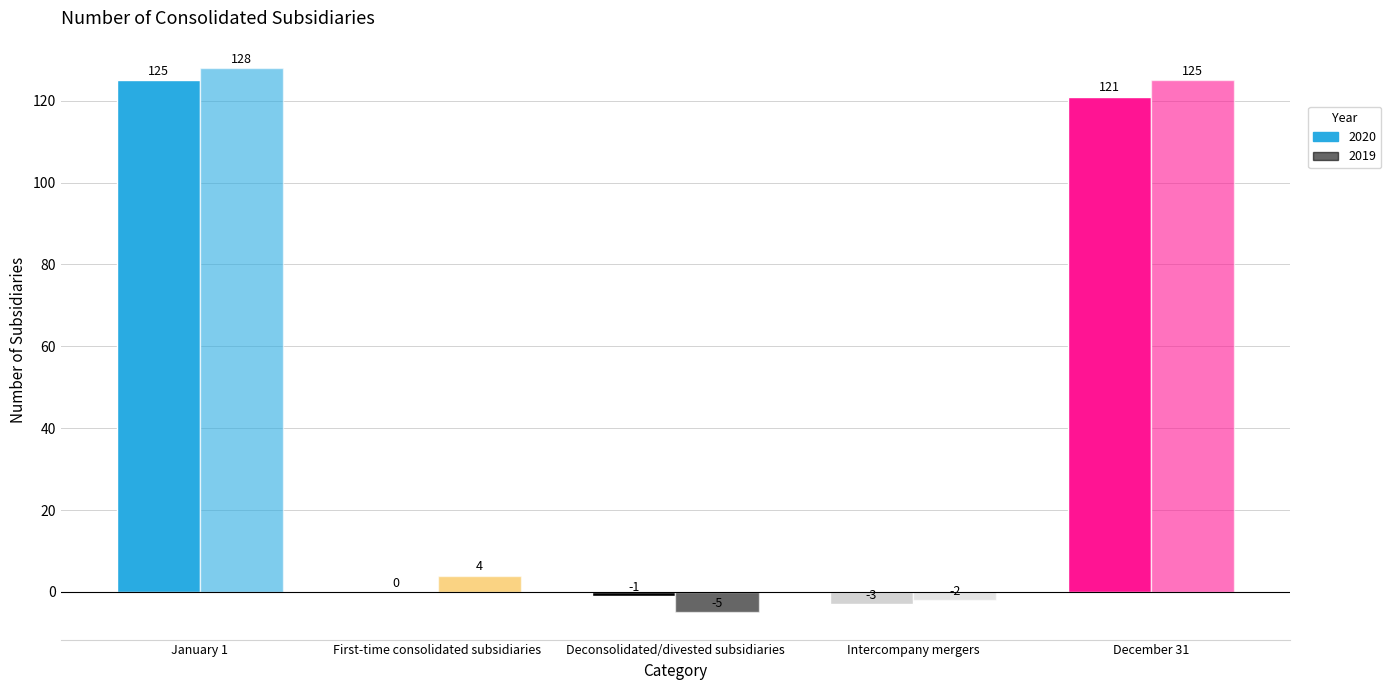

What is the average value of the 2019 series?

50